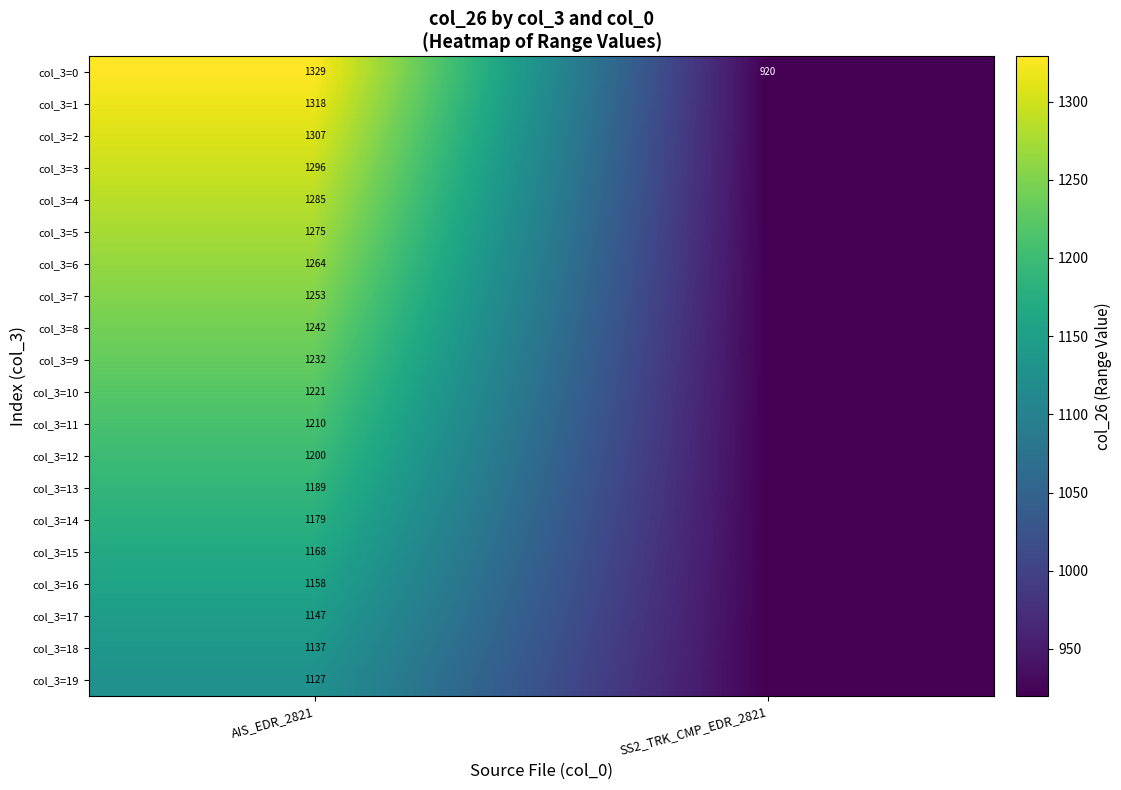

What is the sum of the col_3=11 values at SS2_TRK_CMP_EDR_2821 and AIS_EDR_2821?

2130.3